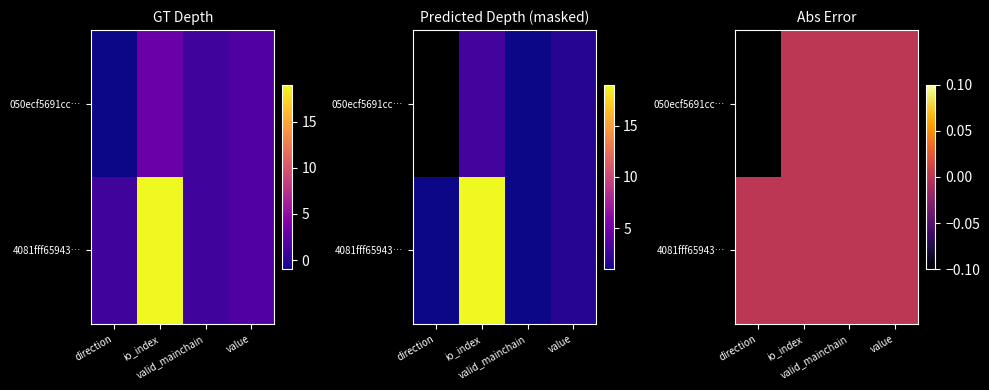

At value, list the series in order from smallest to largest.

050ecf5691cc…, 4081fff65943…